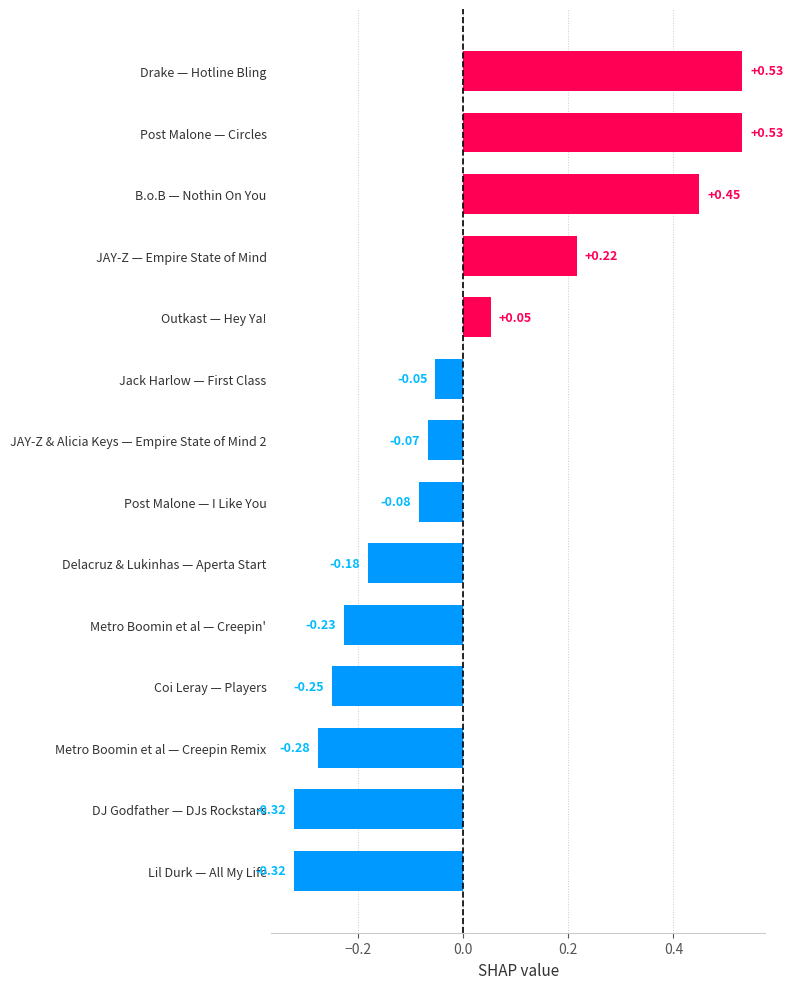

What is the change in value from Delacruz & Lukinhas — Aperta Start to Jack Harlow — First Class?

+0.1